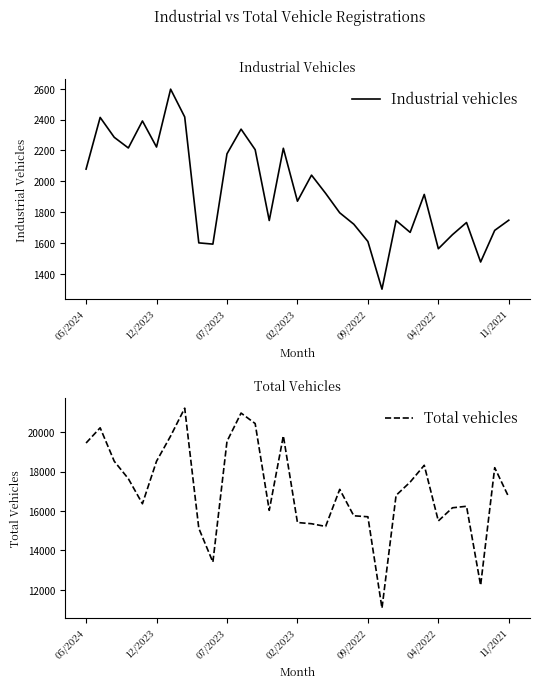

What position from the right is 27?

4